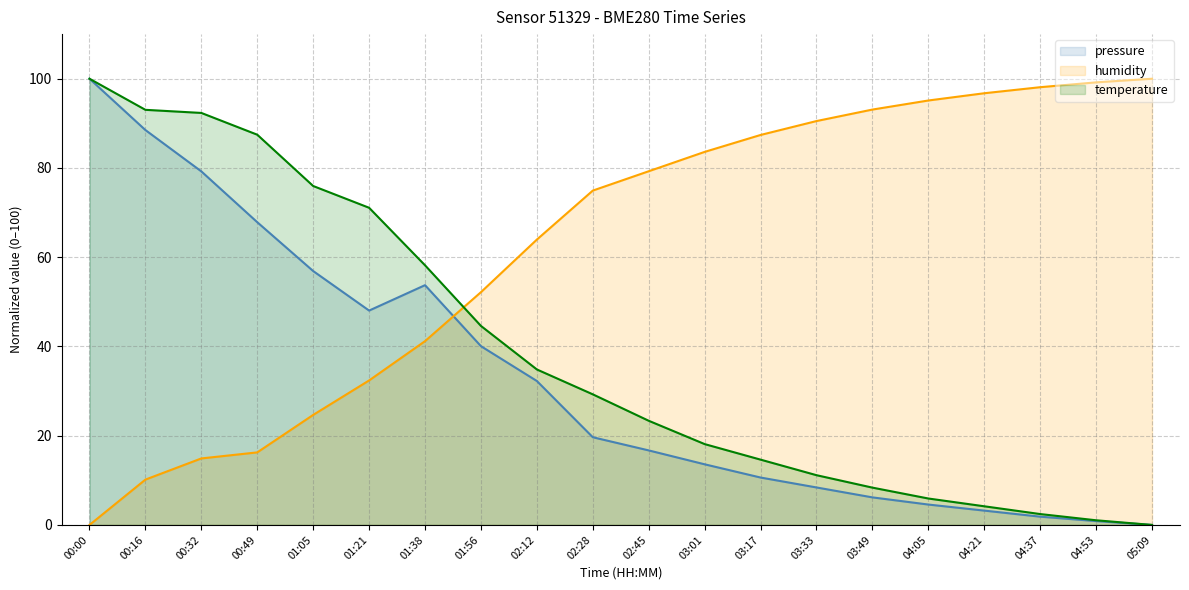

What is the maximum value for temperature?

100.0